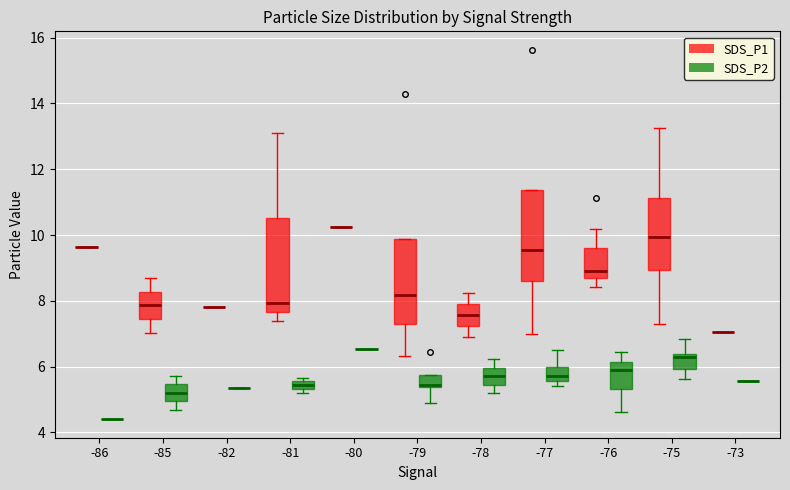

Where does the median line of the box for -78 (SDS_P1) sit on the y-axis? The values are not printed on the chart, so give them approximately, as read against the axis.

7.6